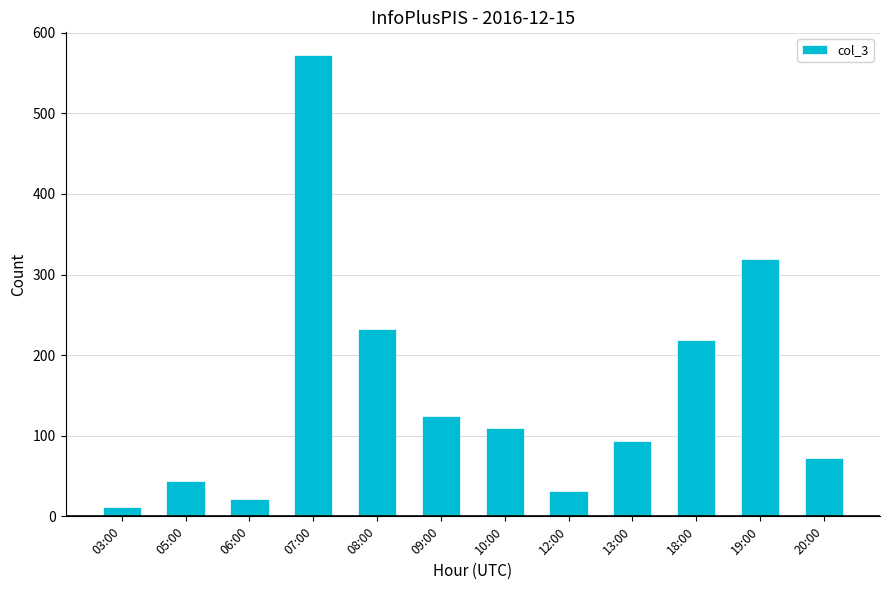

What is the ratio of the value at 09:00 to the value at 08:00?

0.5